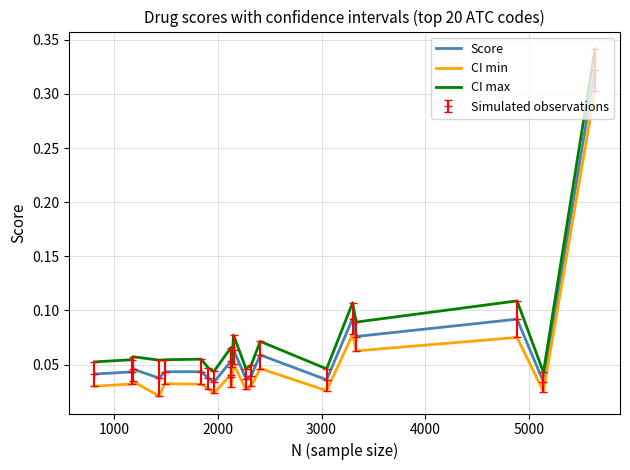

True or false: Score and CI min cross at least once.

False